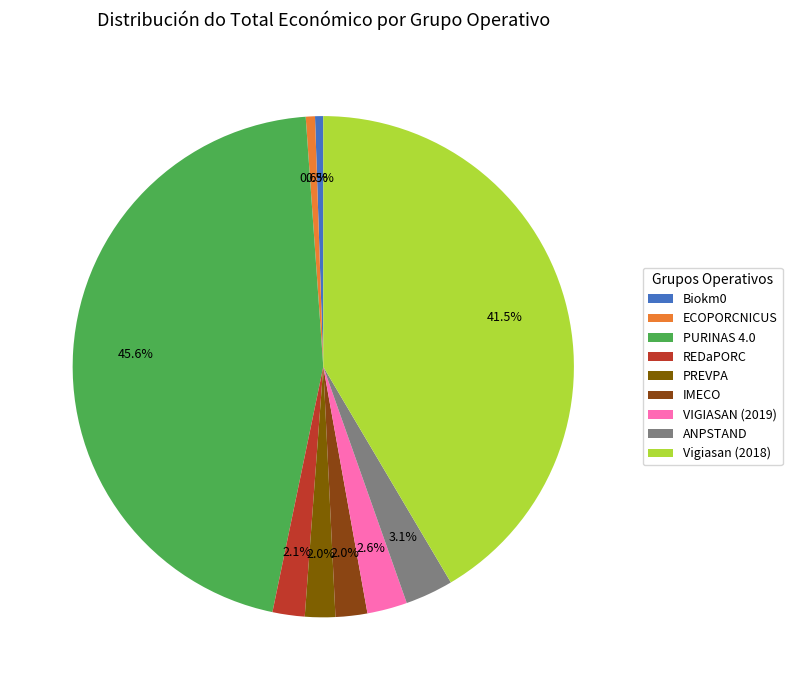

How many segments does this pie chart have?

9